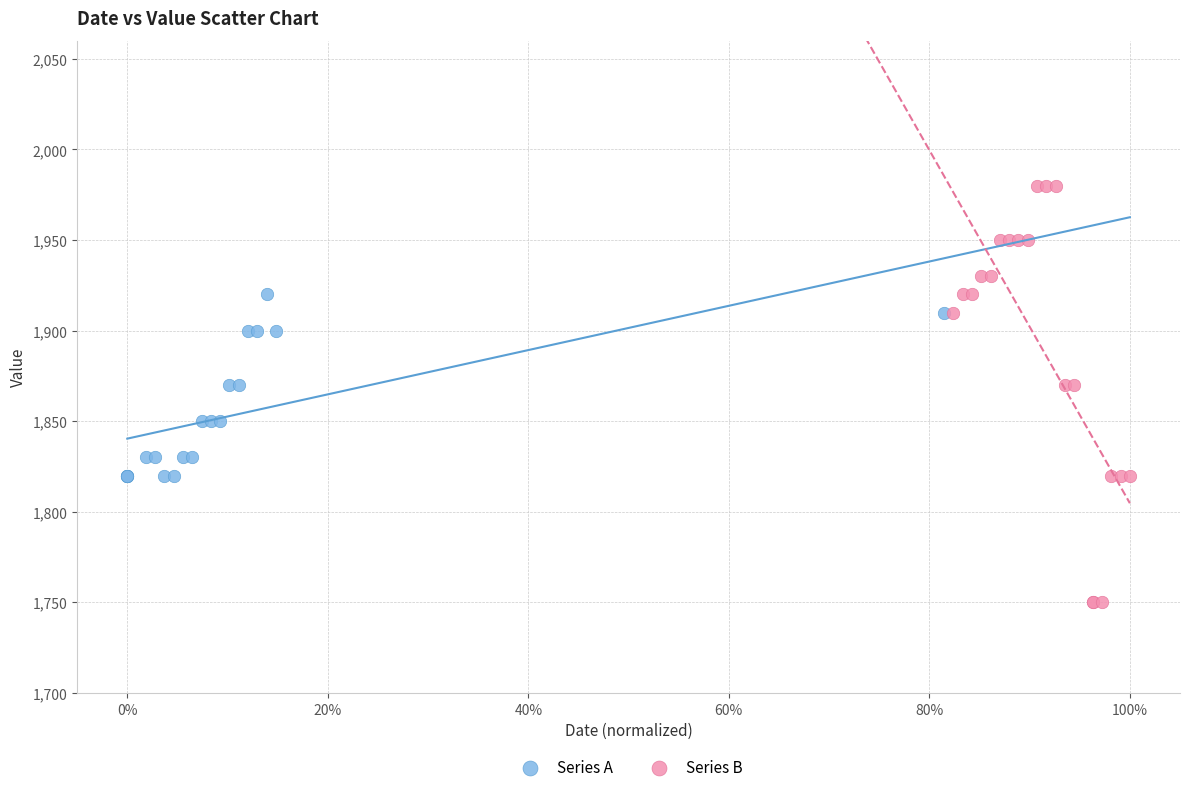

Which series reaches the minimum Y coordinate?

Series B